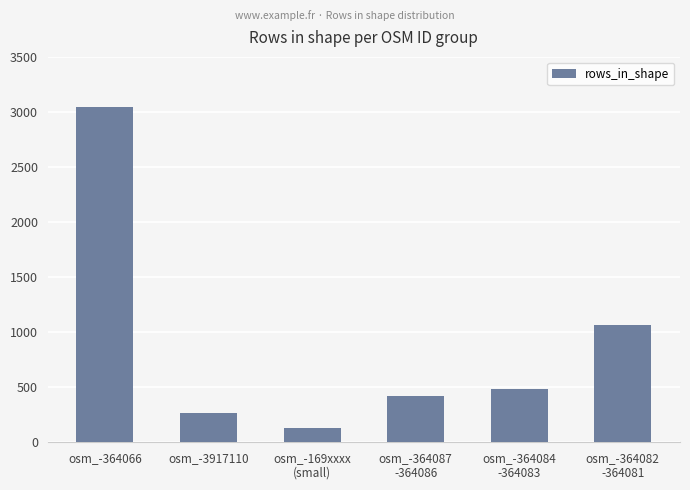

Rank the categories by value from lowest to highest.

osm_-169xxxx
(small), osm_-3917110, osm_-364087
-364086, osm_-364084
-364083, osm_-364082
-364081, osm_-364066